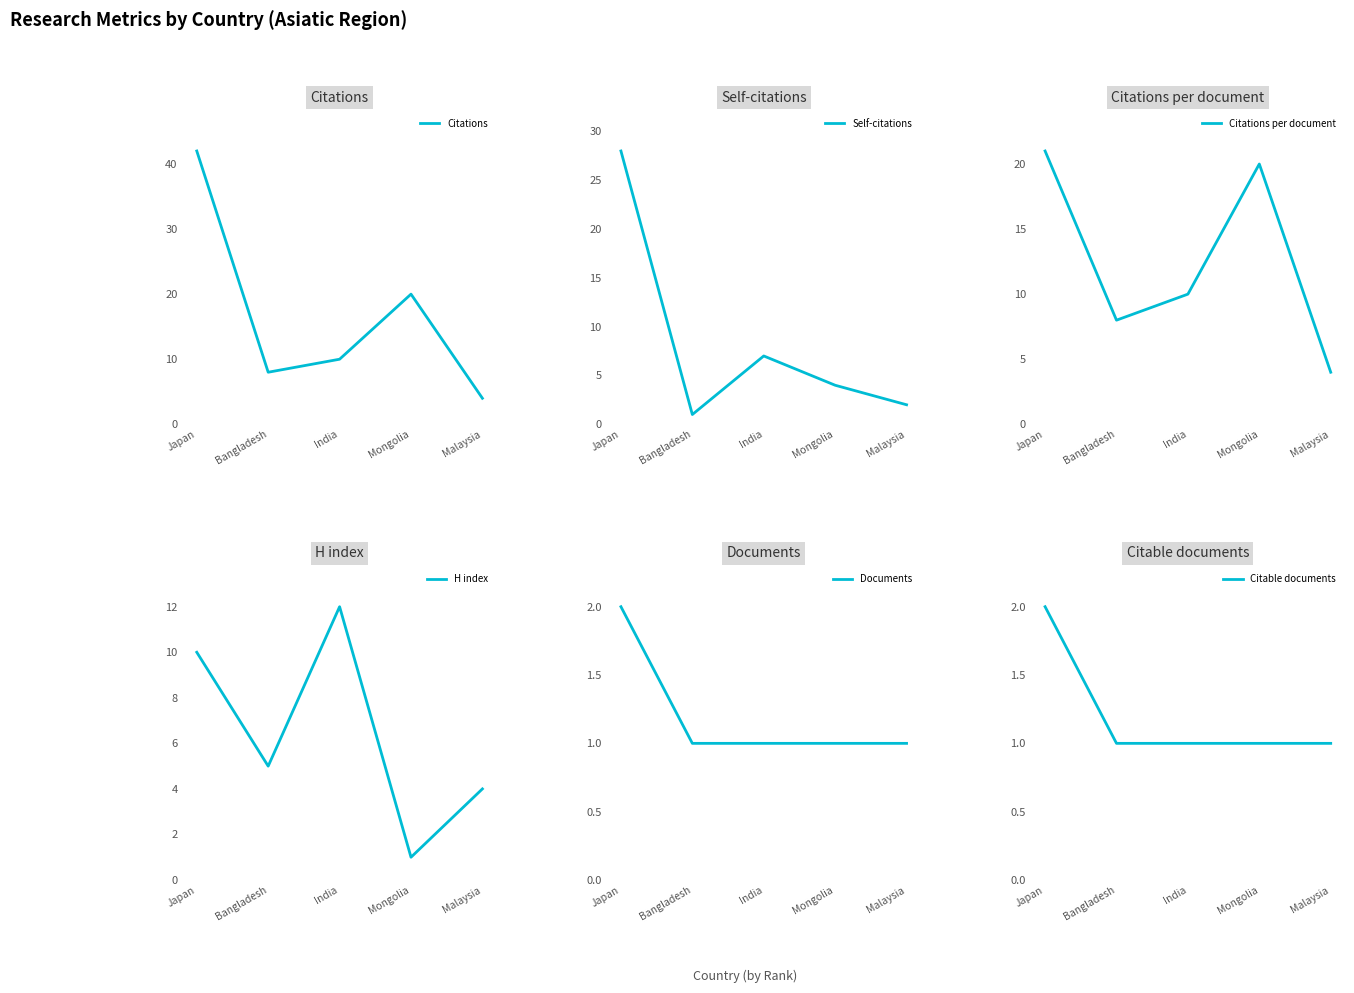

What is the sum of the Documents values at Malaysia and Bangladesh?

2